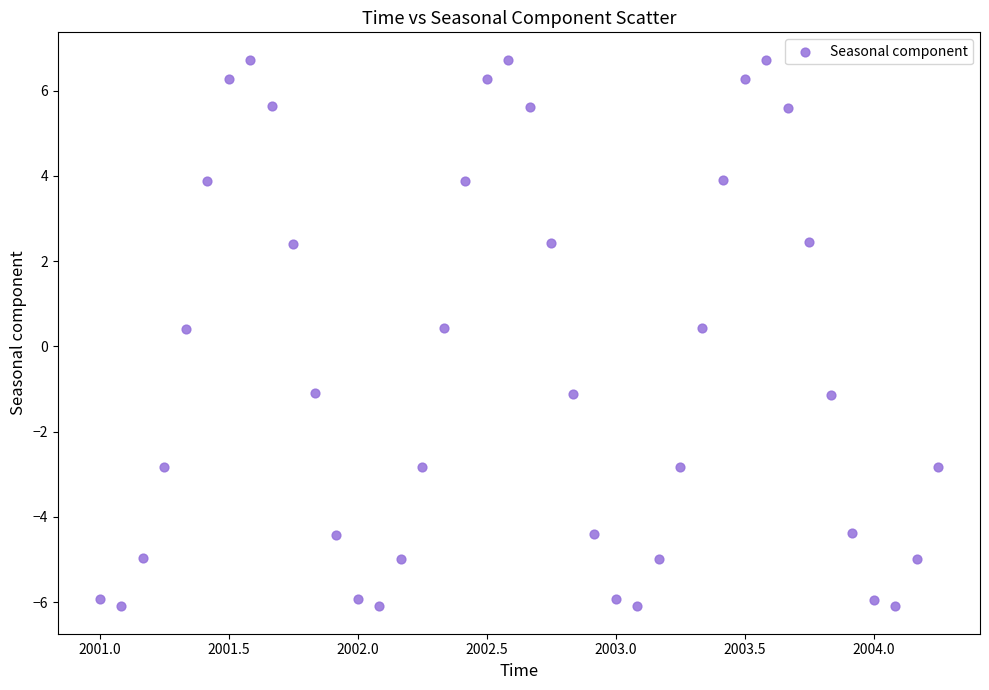

What is the range of X values (max minus min)?

3.2